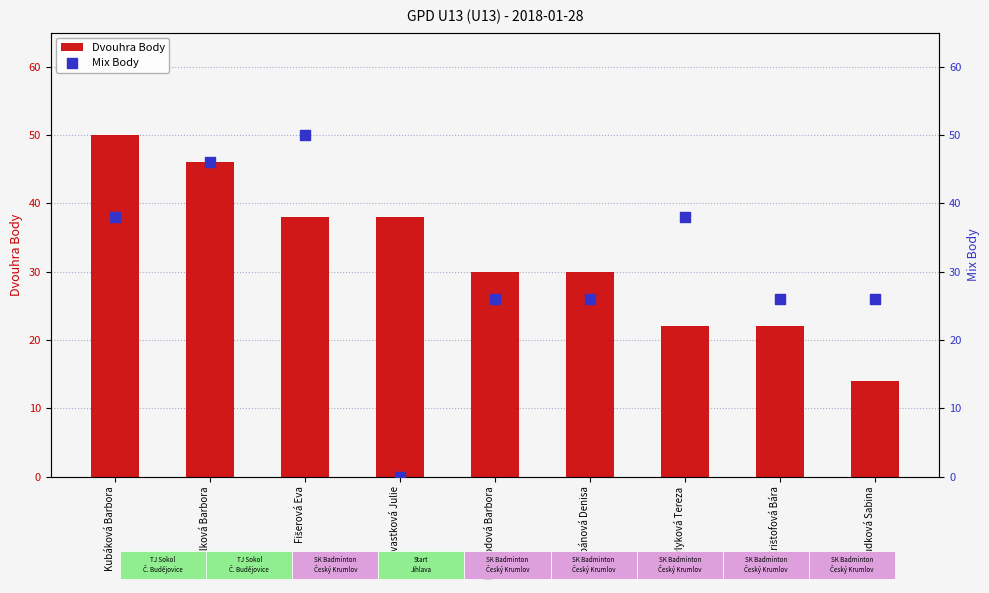

What are all the series names shown in the legend?

Dvouhra Body, Mix Body